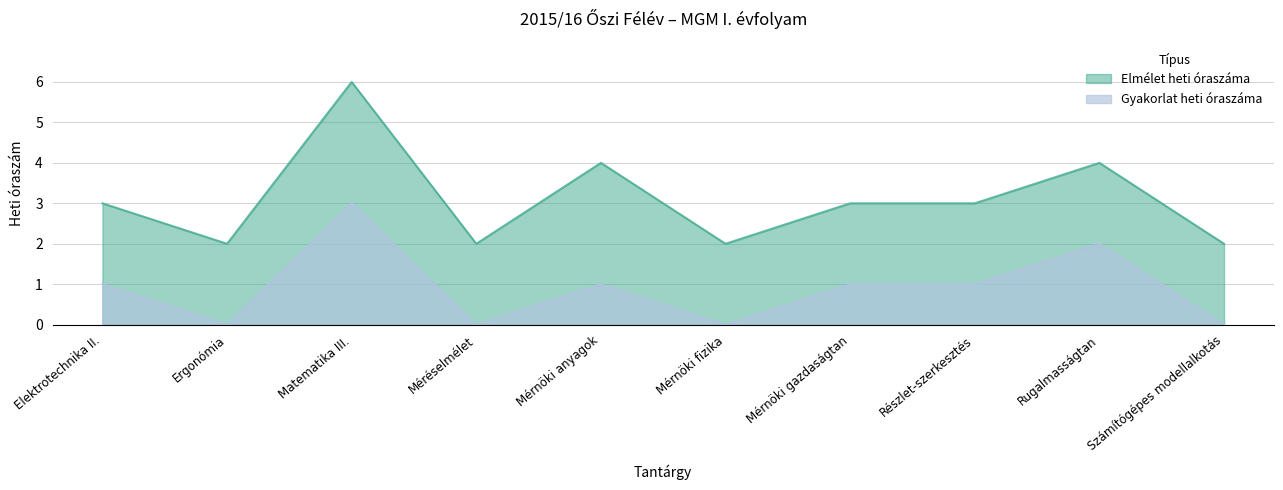

True or false: there are more than 2 points higher than both neighbors.

True